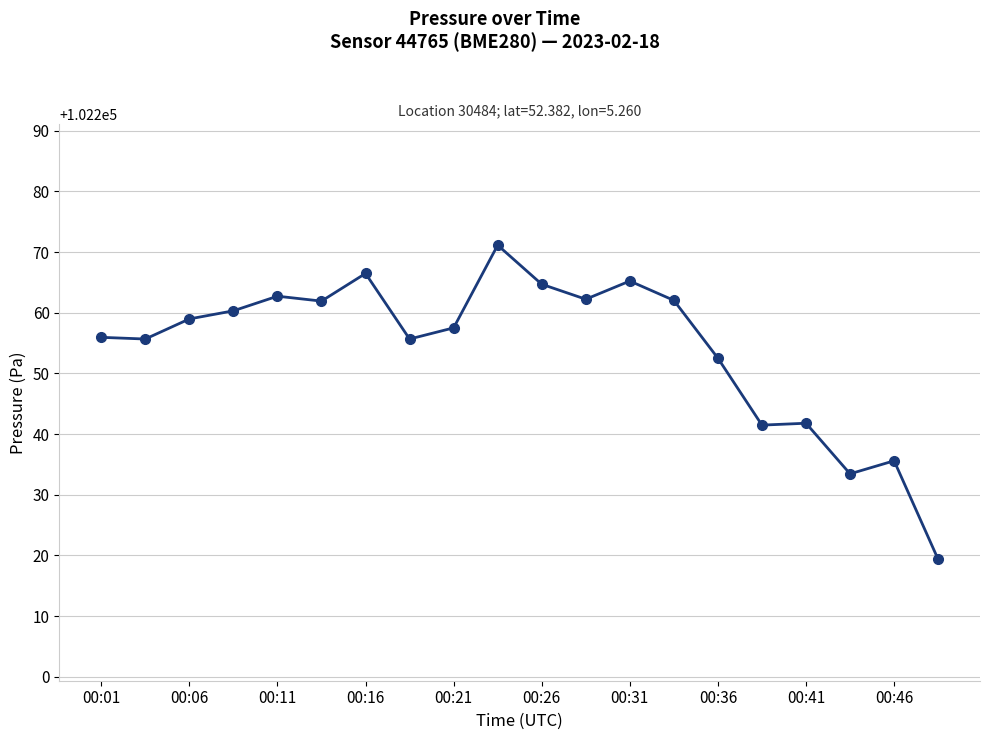

What is the difference between the maximum and minimum values?

51.8